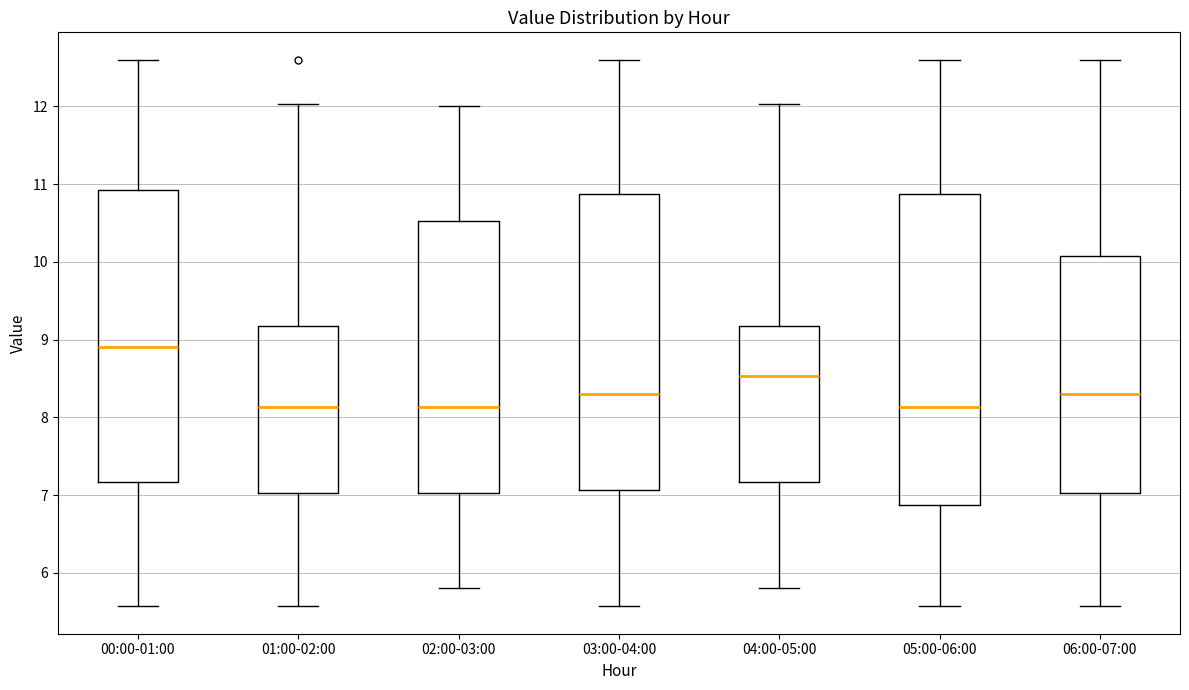

Reading left to right, read every box against the y-axis: the position of its median line, the range the box covers, and the ends of its whiskers. The values are not printed on the chart, so give them approximately, as read against the axis.

00:00-01:00: median 8.9, box 7.2 to 10.9, whiskers 5.6 to 12.6
01:00-02:00: median 8.1, box 7.0 to 9.2, whiskers 5.6 to 12.0
02:00-03:00: median 8.1, box 7.0 to 10.5, whiskers 5.8 to 12.0
03:00-04:00: median 8.3, box 7.1 to 10.9, whiskers 5.6 to 12.6
04:00-05:00: median 8.5, box 7.2 to 9.2, whiskers 5.8 to 12.0
05:00-06:00: median 8.1, box 6.9 to 10.9, whiskers 5.6 to 12.6
06:00-07:00: median 8.3, box 7.0 to 10.1, whiskers 5.6 to 12.6